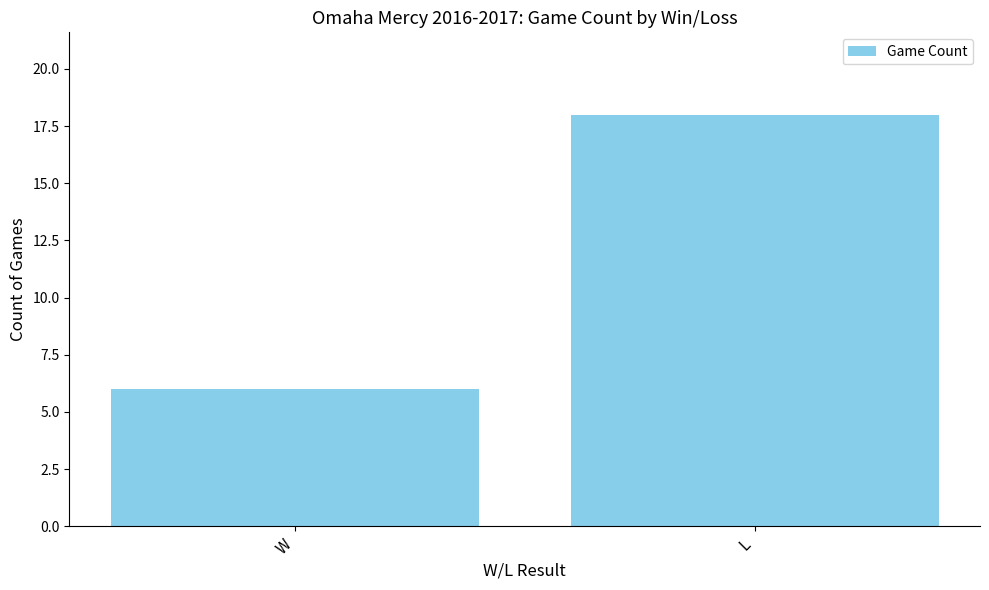

List the labels in order of value, largest first.

L, W